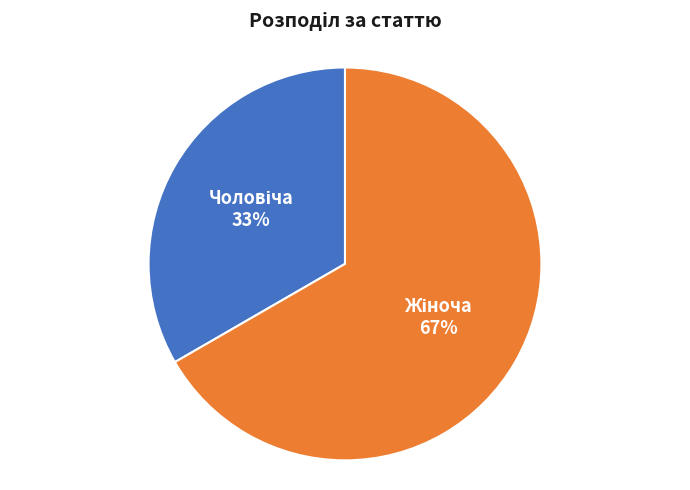

To the nearest percent, what is the average slice percentage?

50%